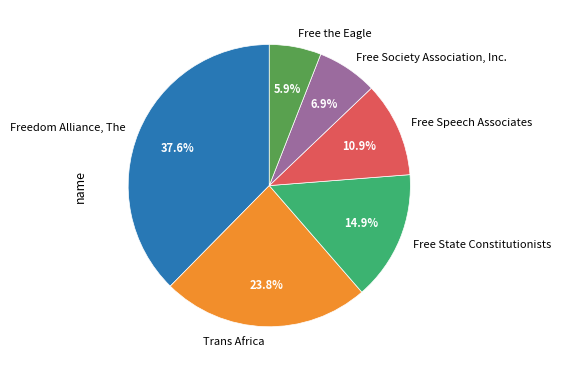

Is there a majority slice in this chart?

No